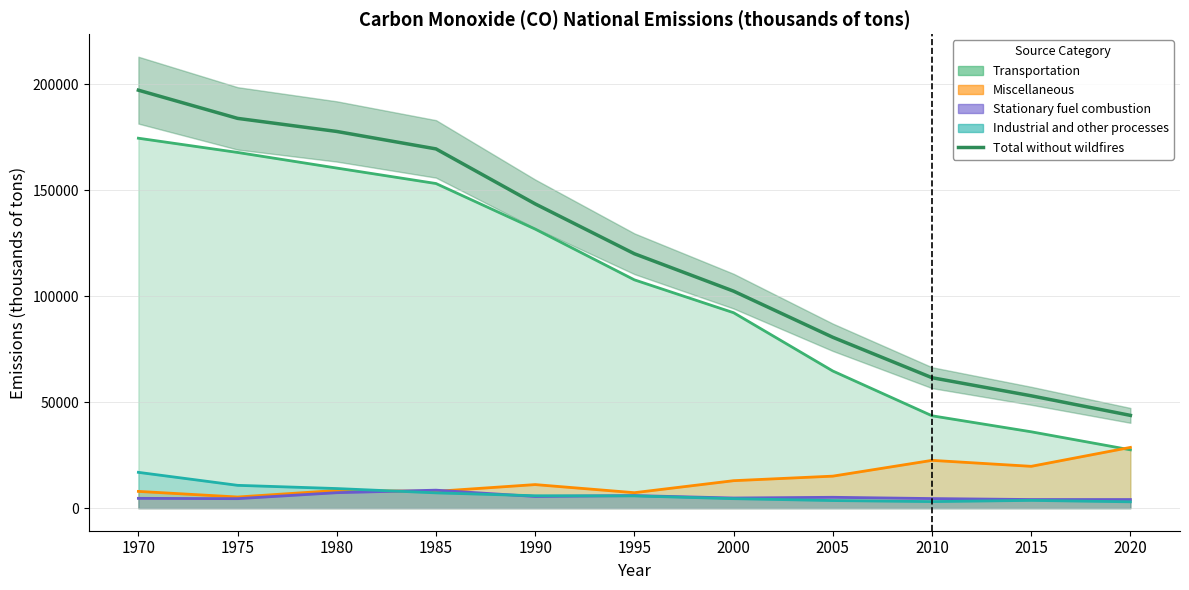

What is the sum of the values at 1975 and 2020?

227748.4